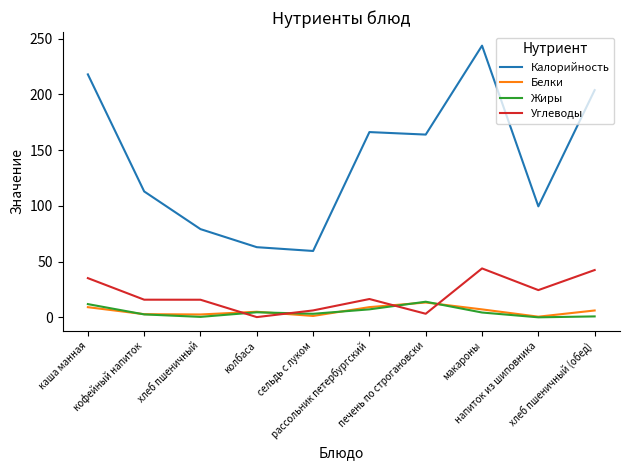

What is the difference between the Жиры values at хлеб пшеничный (обед) and макароны?

3.5